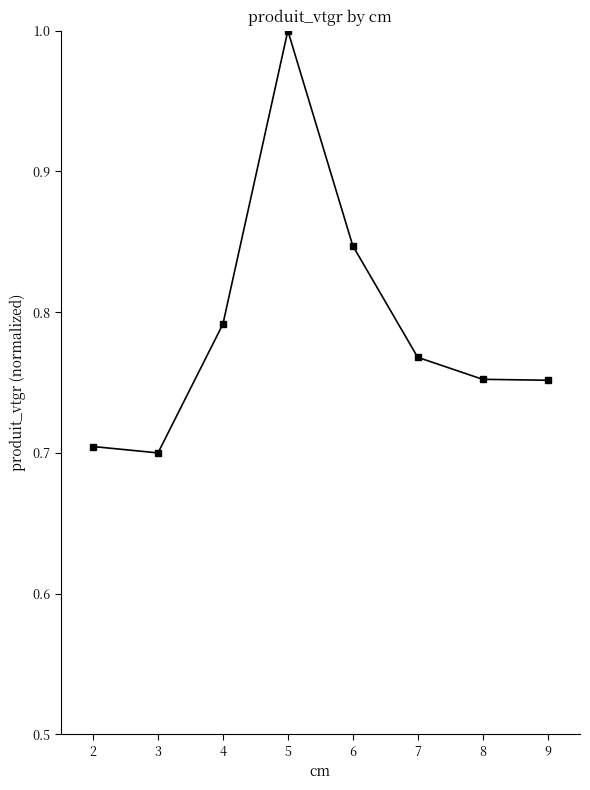

What is the greatest value displayed?

1.0